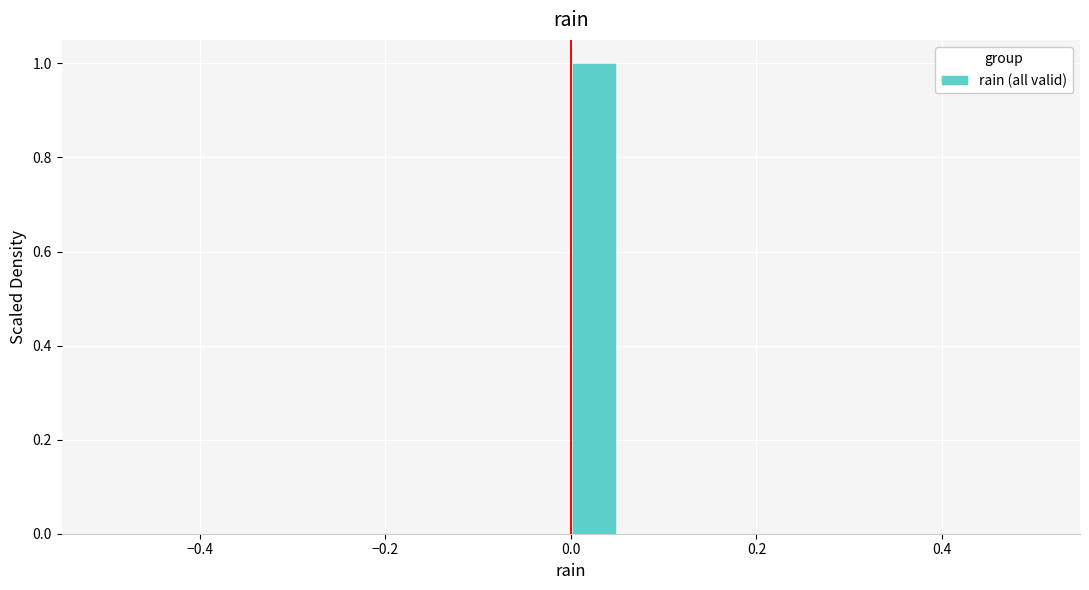

Read against the x-axis, roughly where is the centre of the tallest bar?

0.02